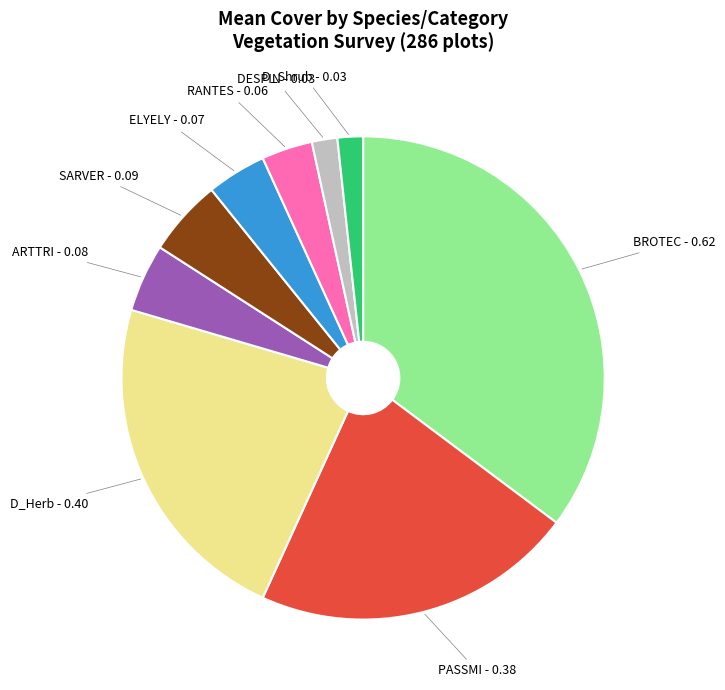

Is the sum of D_Herb - 0.40 and BROTEC - 0.62 greater than half?

Yes